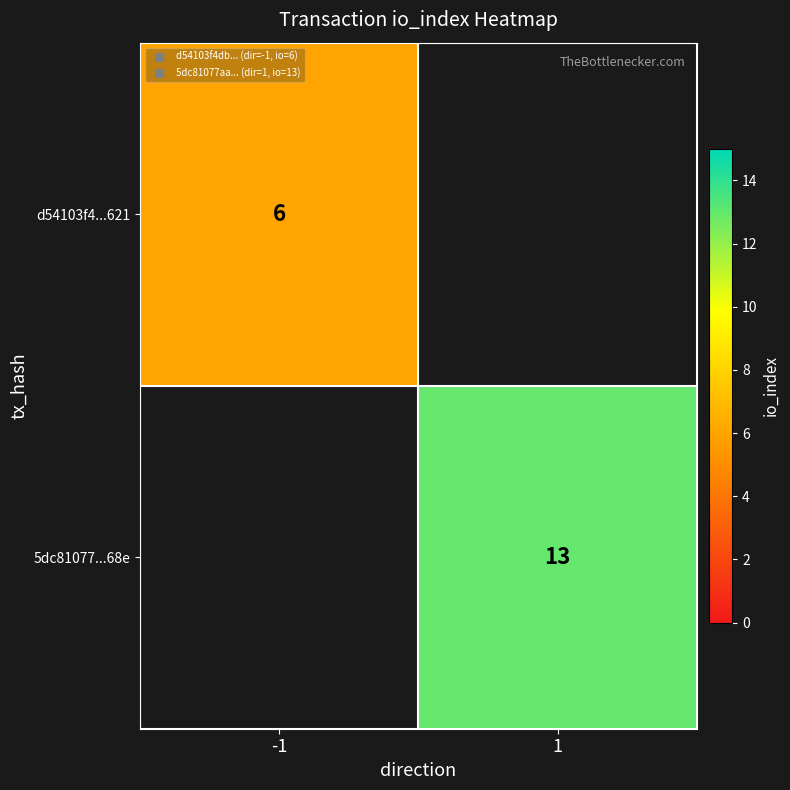

What is the maximum value shown in the chart?

13.0